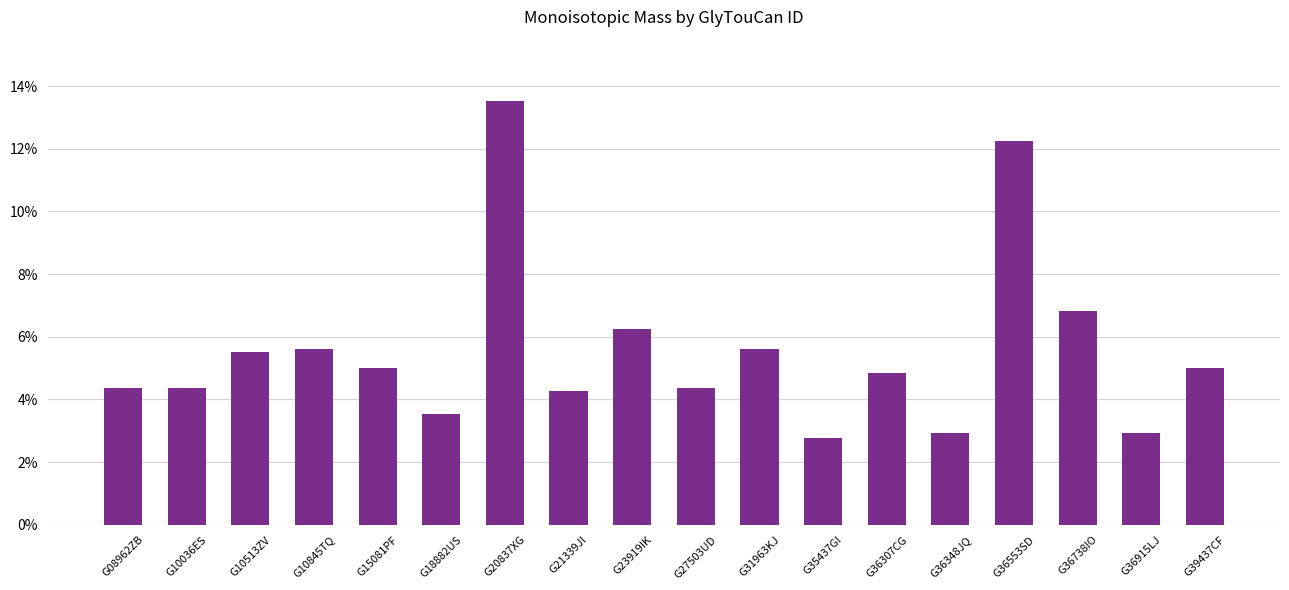

What is the difference between the second highest and minimum values?

0.1